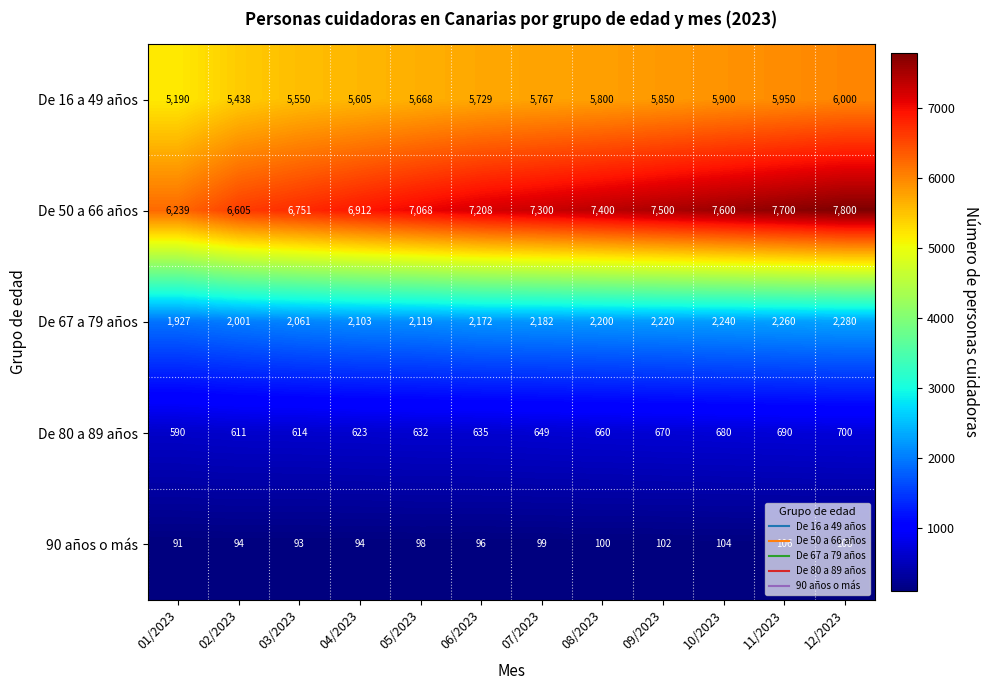

What is the minimum value shown in the chart?

91